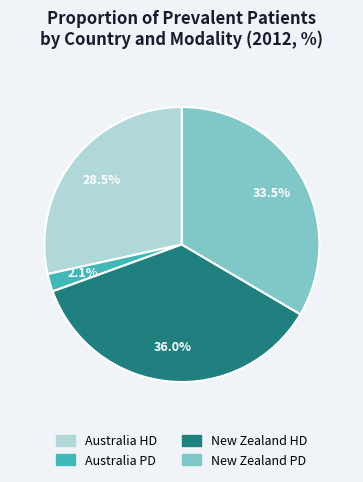

How many segments does this pie chart have?

4